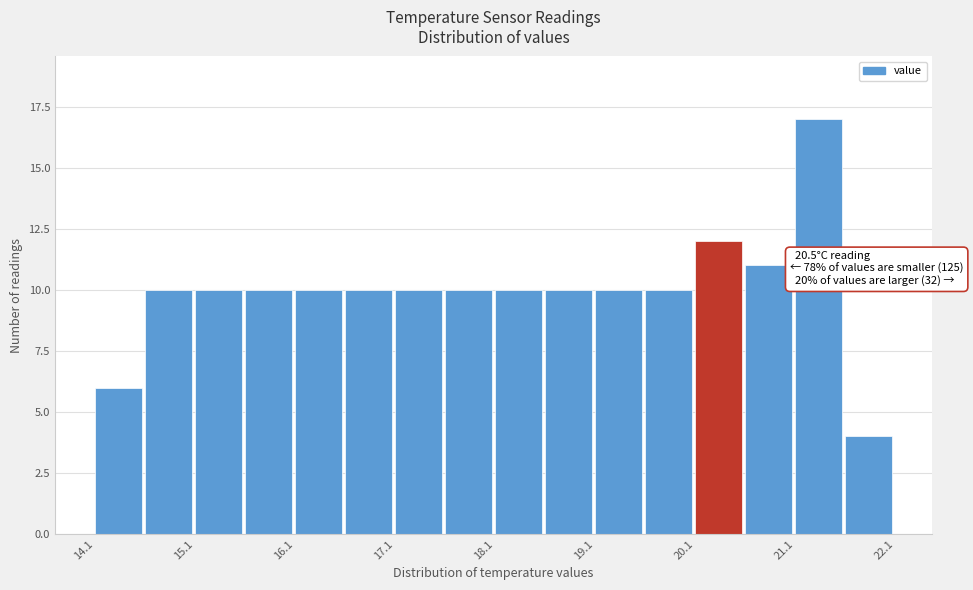

Which range on the x-axis has the tallest bar?

21.05 to 21.55